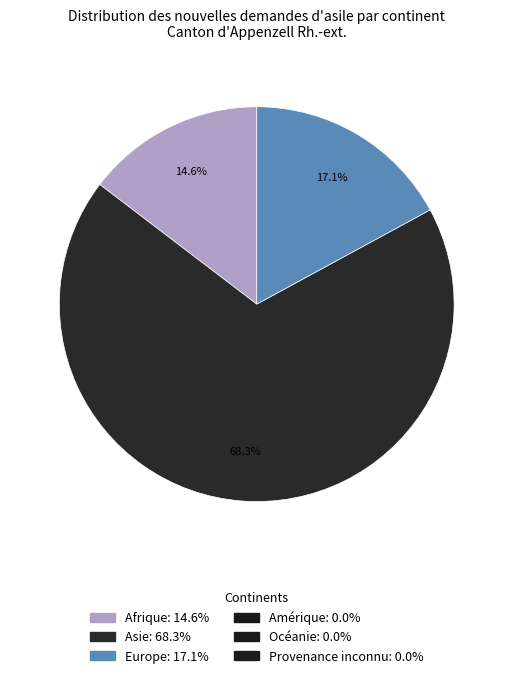

How many segments does this pie chart have?

3